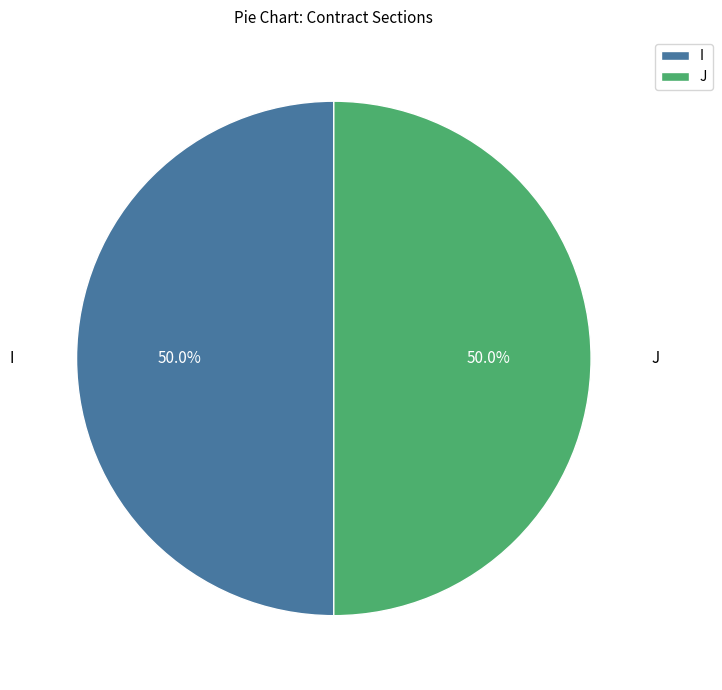

How many slices are in this pie chart?

2